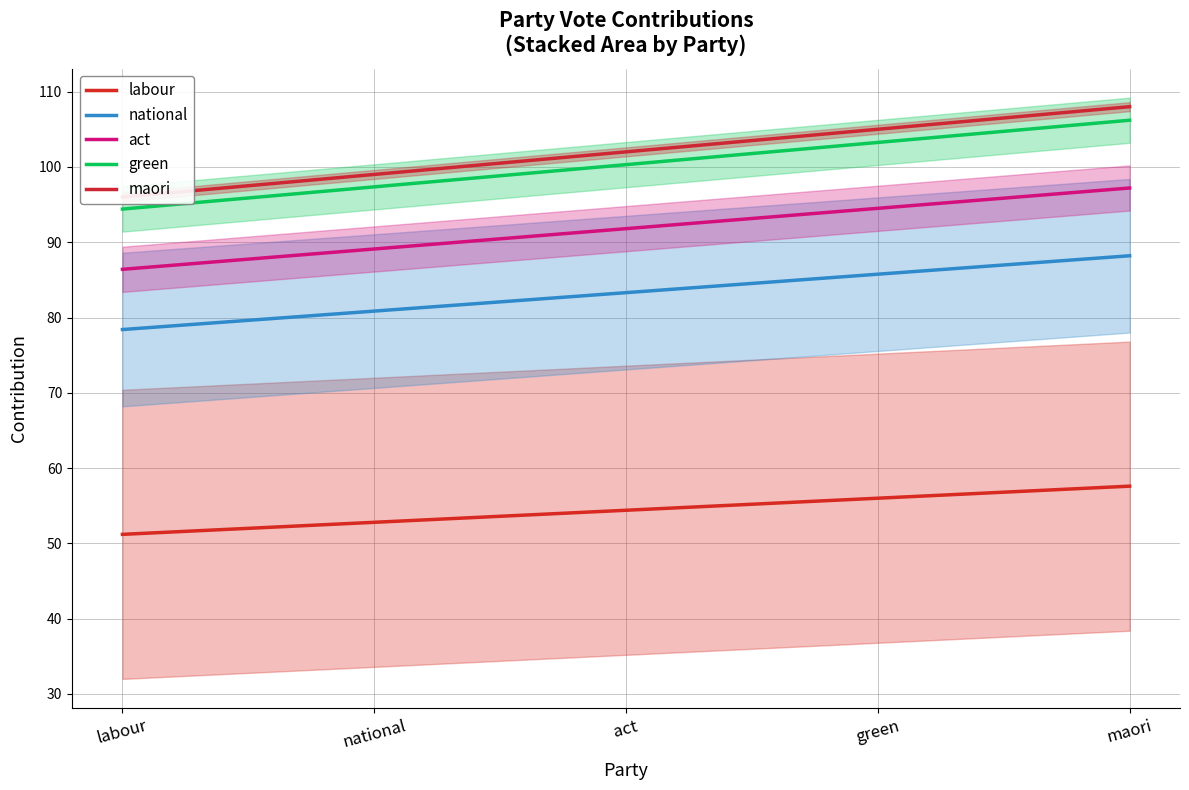

Between labour and maori, which series saw the biggest shift?

maori